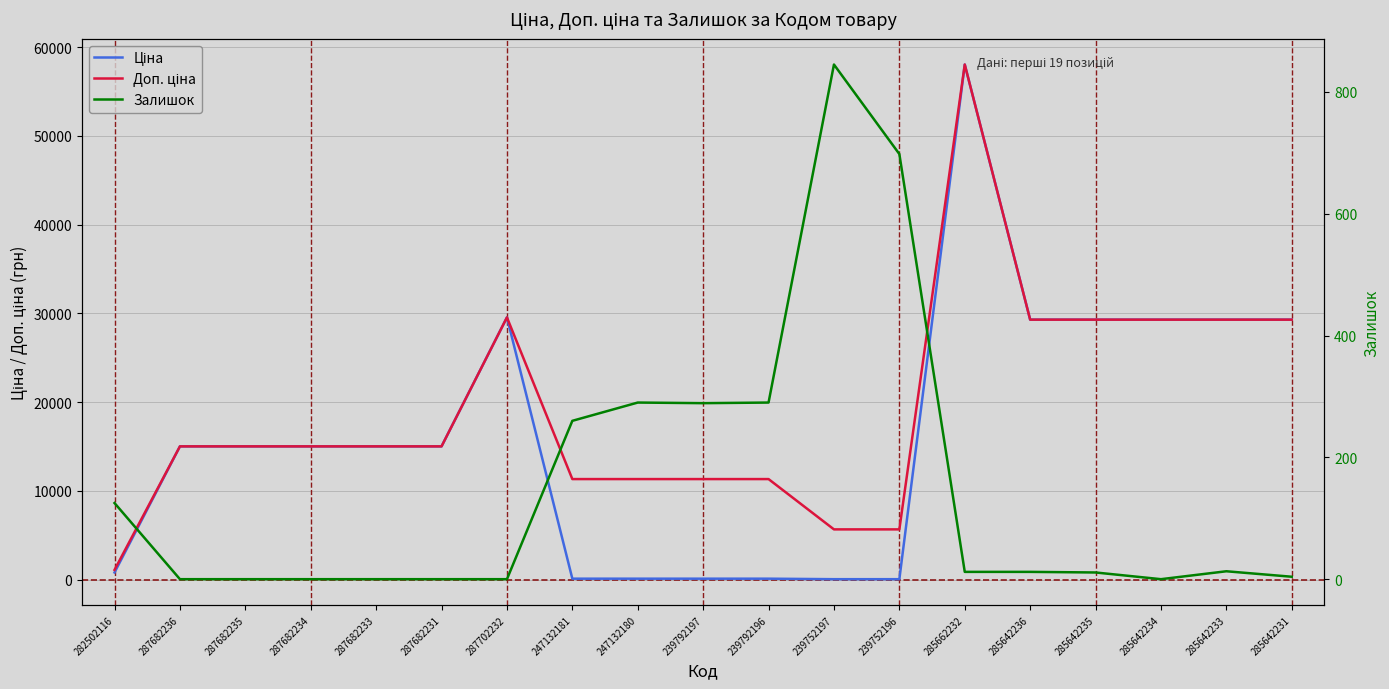

The Ціна series shows 183.1 at 247132180. True or false?

False